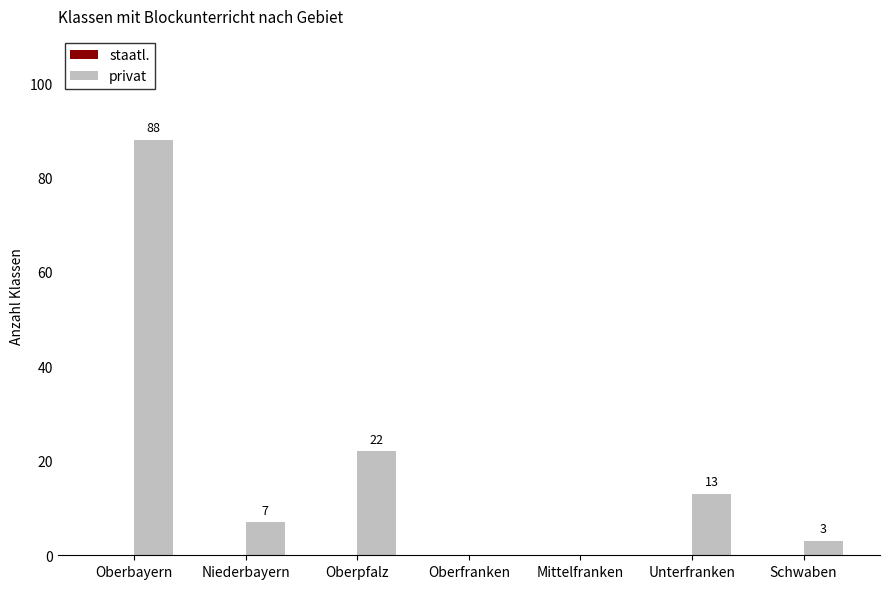

At which category does the chart reach its peak across all series?

Oberbayern